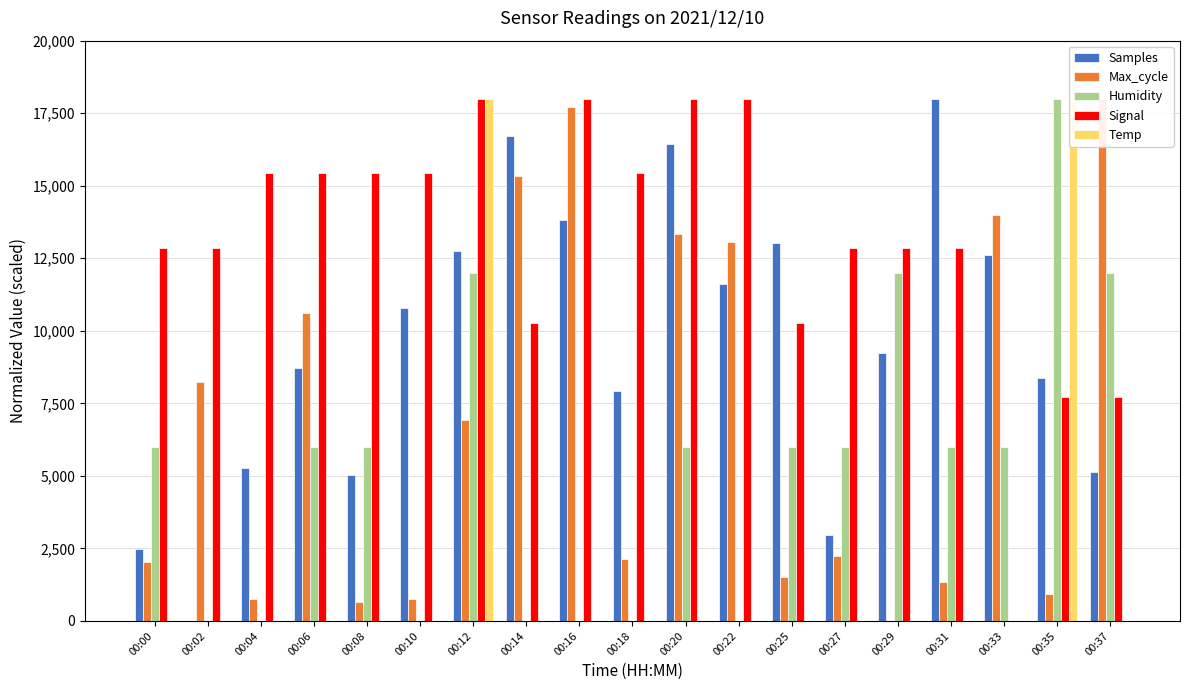

How many data points in Humidity are above 6000?

4